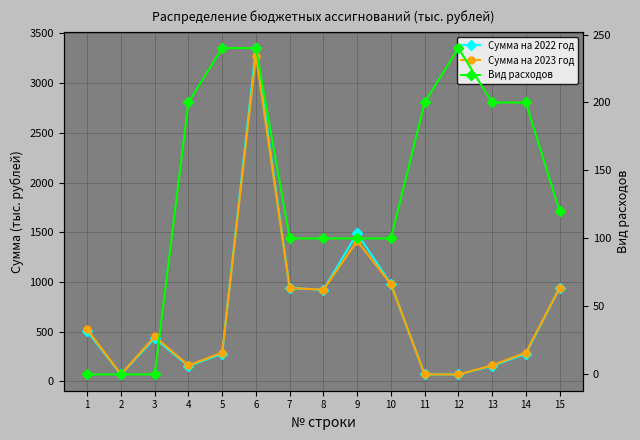

What is the total value across all series at 5?

810.0